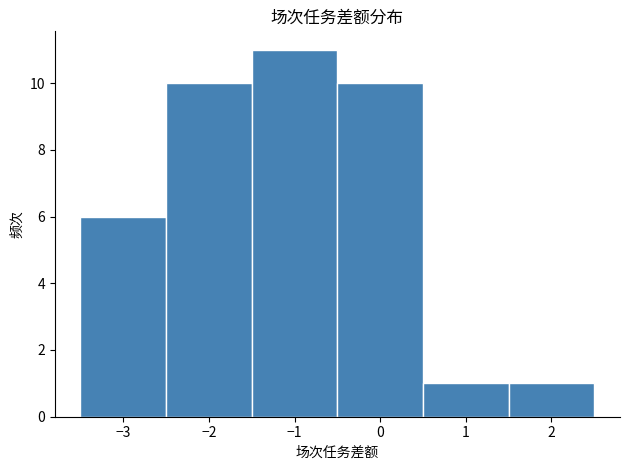

What is the height of the bar covering -2.5 to -1.5 on the x-axis? The values are not printed on the chart, so give them approximately, as read against the axis.

10